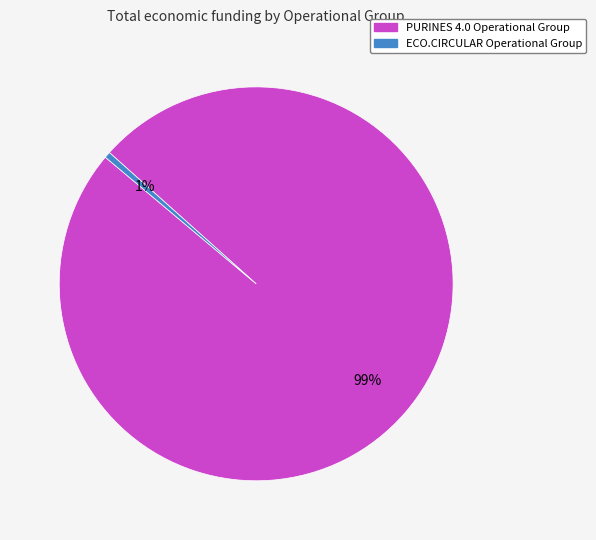

Rank the categories by value from highest to lowest.

PURINES 4.0 Operational Group, ECO.CIRCULAR Operational Group